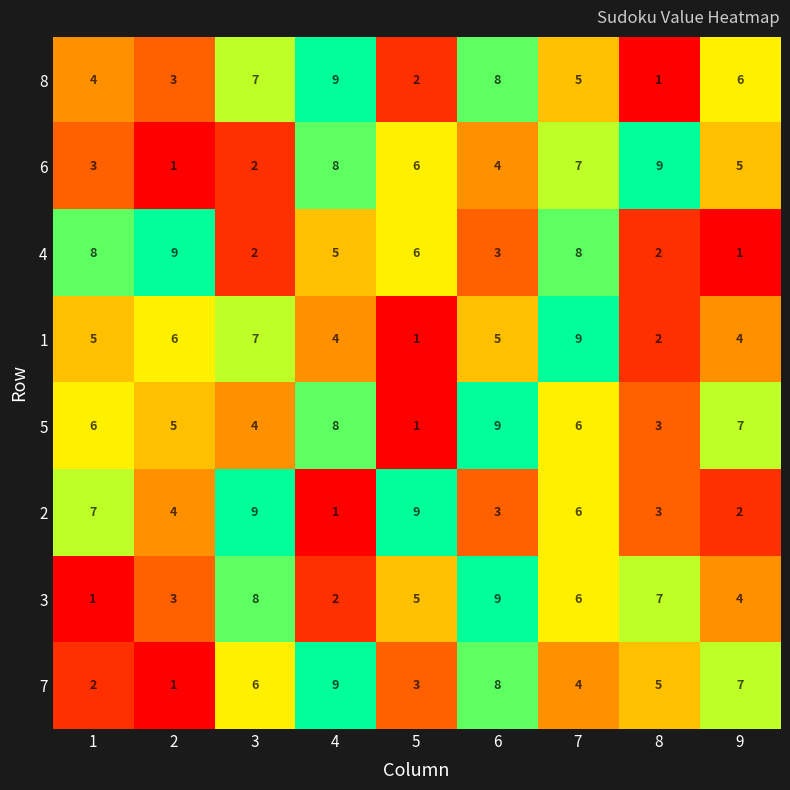

What is the sum of all 3 values?

45